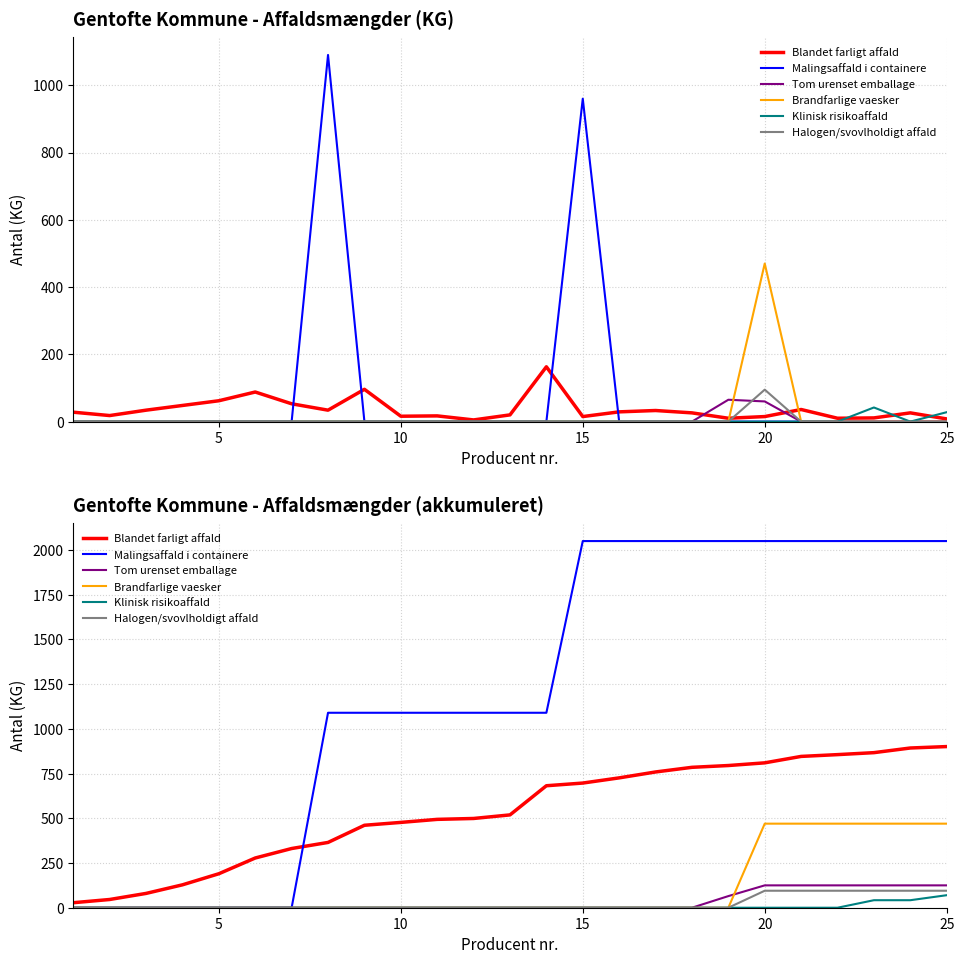

Which series has the largest range (max minus min)?

Malingsaffald i containere